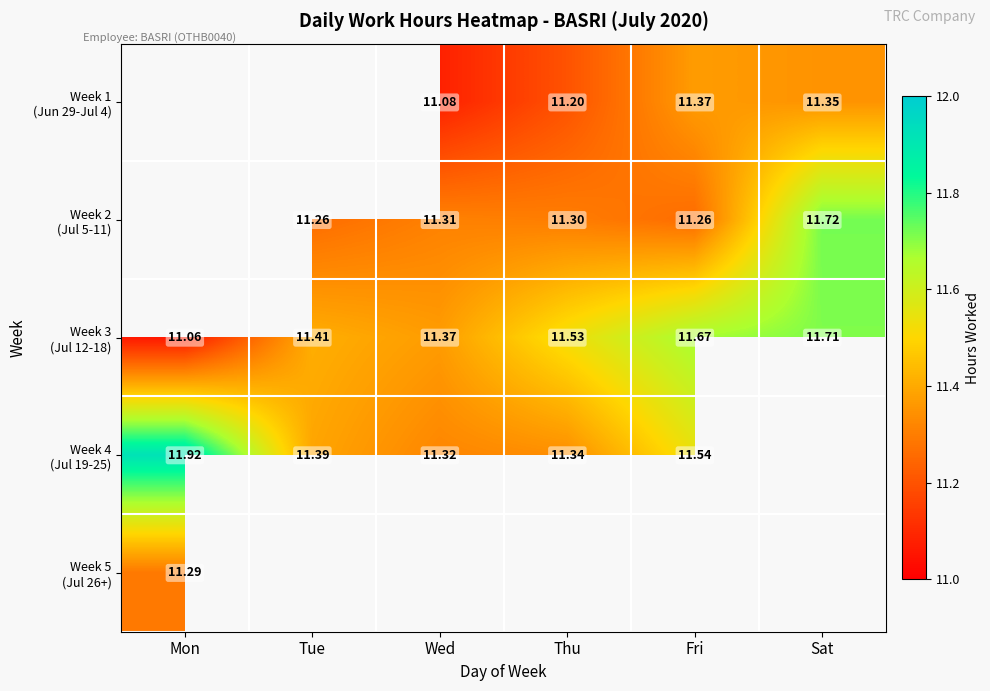

Count the number of data series in this chart.

5